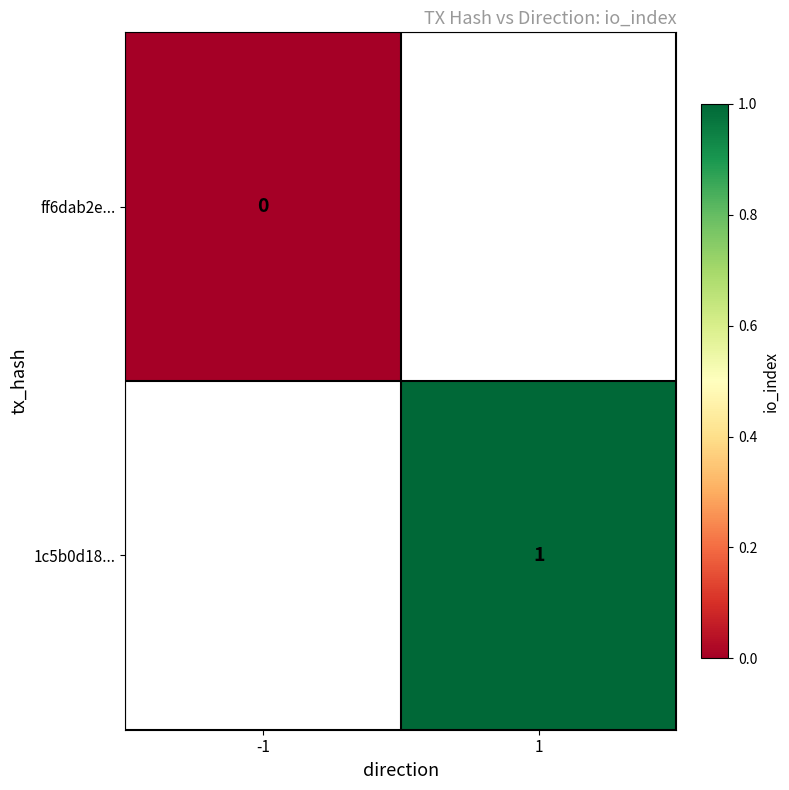

True or false: 1c5b0d18... has a value of 0 at 1.

False